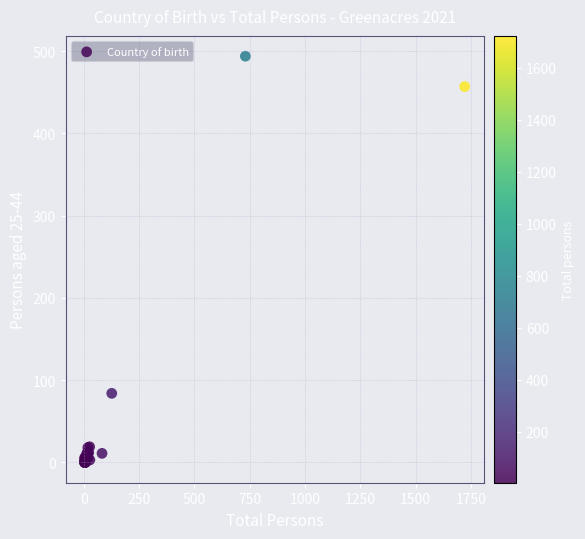

What Y value in the scatter plot is closest to 247?

84